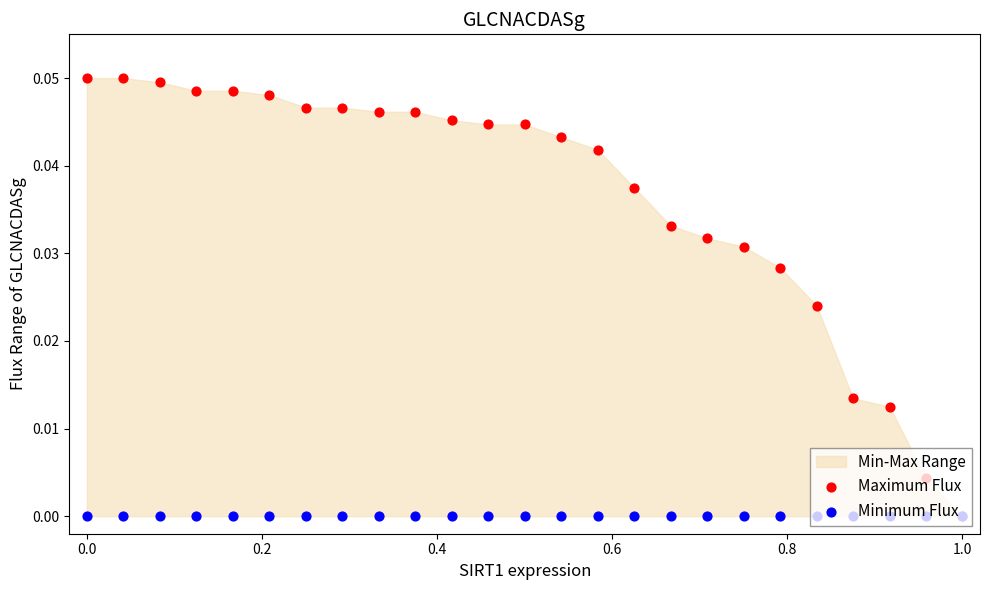

Which series contains the highest Y value?

Maximum Flux